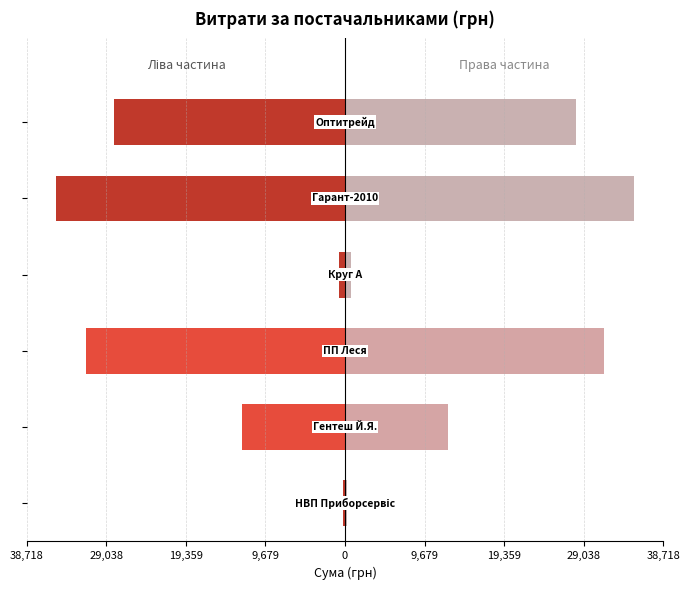

Reading right to left, transcribe all the data shown in this chart.

Ліва половина: -28163.0	-35198.8	-740.2	-31495.9	-12545.5	-194.4
Права половина: 28163.0	35198.8	740.2	31495.9	12545.5	194.4